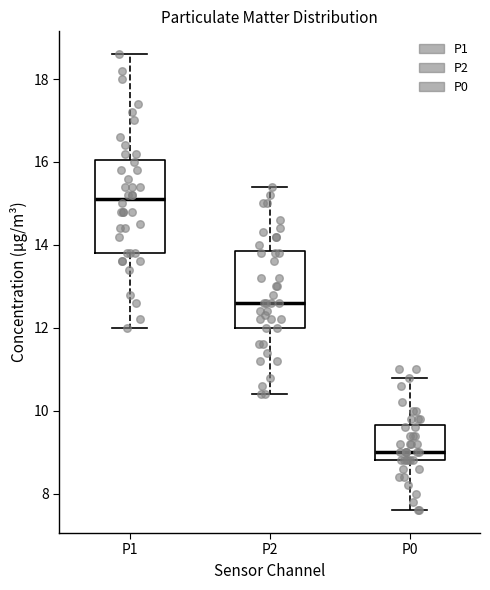

Where is the lower edge of the box for P2 on the y-axis? The values are not printed on the chart, so give them approximately, as read against the axis.

12.0